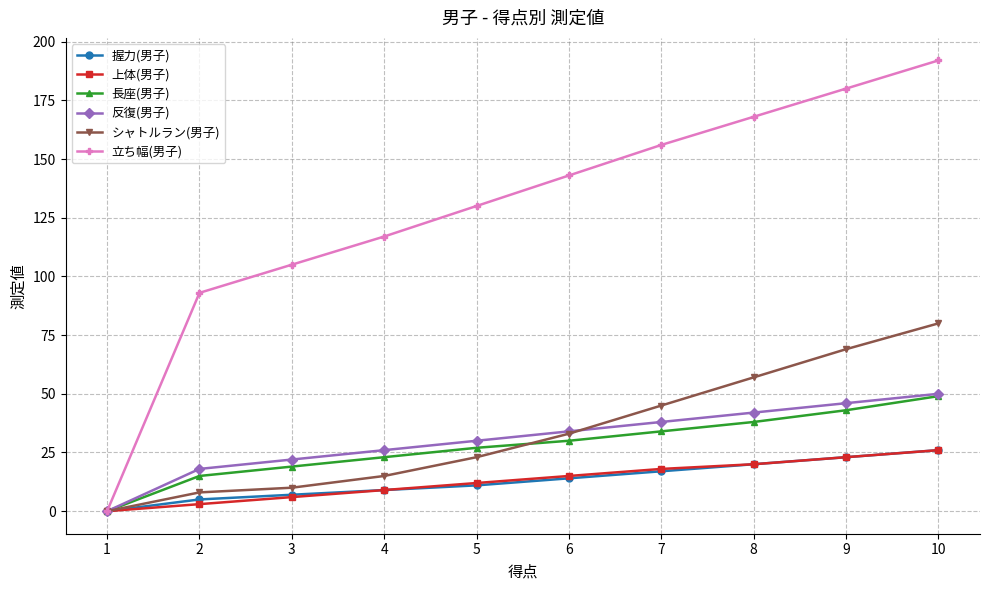

Which series has the largest total across all categories?

立ち幅(男子)